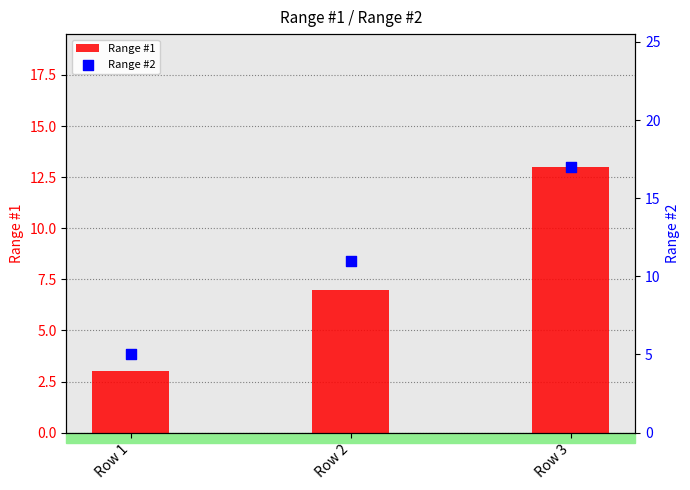

Which series reaches the minimum Y coordinate?

Range #1